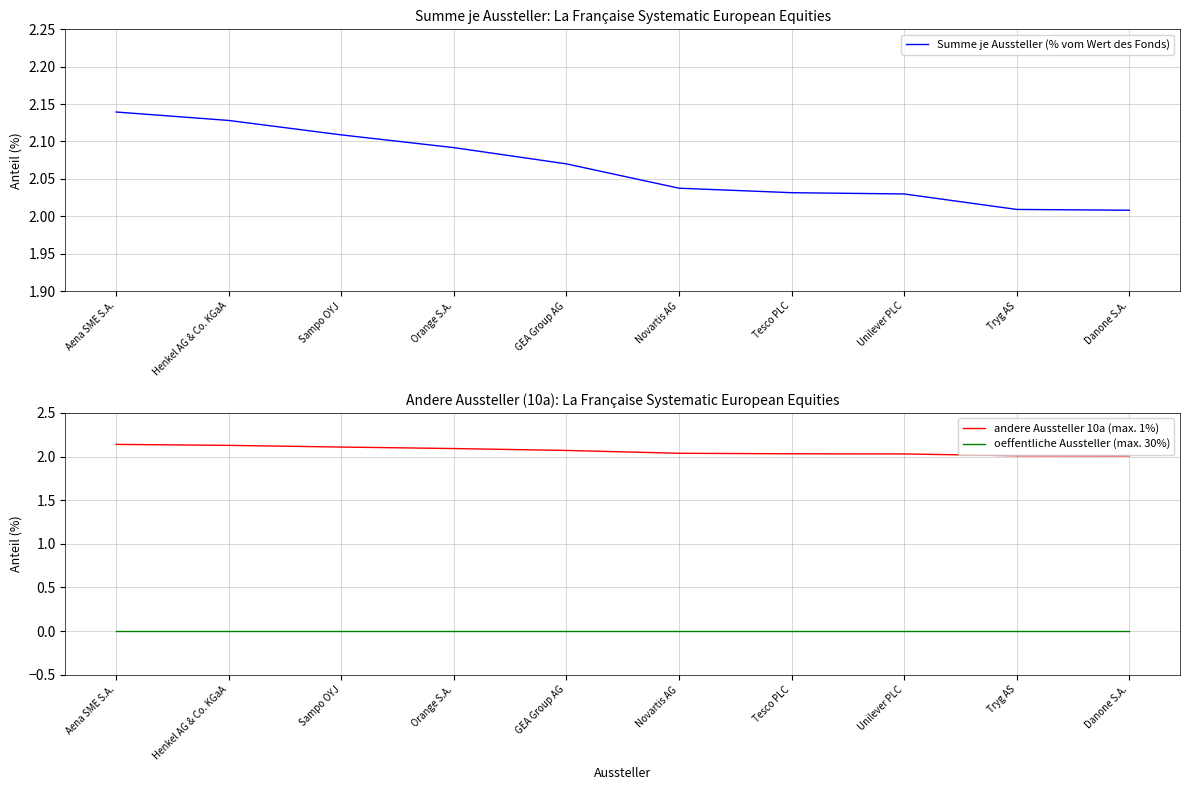

Reading left to right, what are all the values shown in this chart?

Summe je Aussteller (% vom Wert des Fonds): Aena SME S.A.=2.1	Henkel AG & Co. KGaA=2.1	Sampo OYJ=2.1	Orange S.A.=2.1	GEA Group AG=2.1	Novartis AG=2.0	Tesco PLC=2.0	Unilever PLC=2.0	Tryg AS=2.0	Danone S.A.=2.0
andere Aussteller 10a (max. 1%): Aena SME S.A.=2.1	Henkel AG & Co. KGaA=2.1	Sampo OYJ=2.1	Orange S.A.=2.1	GEA Group AG=2.1	Novartis AG=2.0	Tesco PLC=2.0	Unilever PLC=2.0	Tryg AS=2.0	Danone S.A.=2.0
oeffentliche Aussteller (max. 30%): Aena SME S.A.=0.0	Henkel AG & Co. KGaA=0.0	Sampo OYJ=0.0	Orange S.A.=0.0	GEA Group AG=0.0	Novartis AG=0.0	Tesco PLC=0.0	Unilever PLC=0.0	Tryg AS=0.0	Danone S.A.=0.0